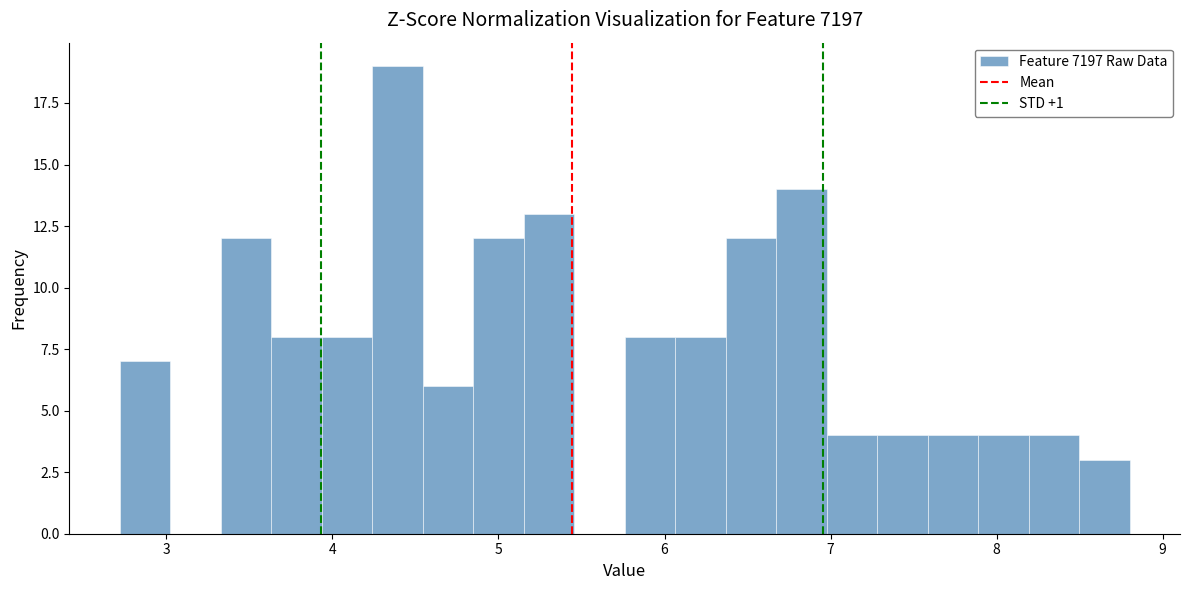

Read against the x-axis, roughly where is the centre of the tallest bar?

4.4